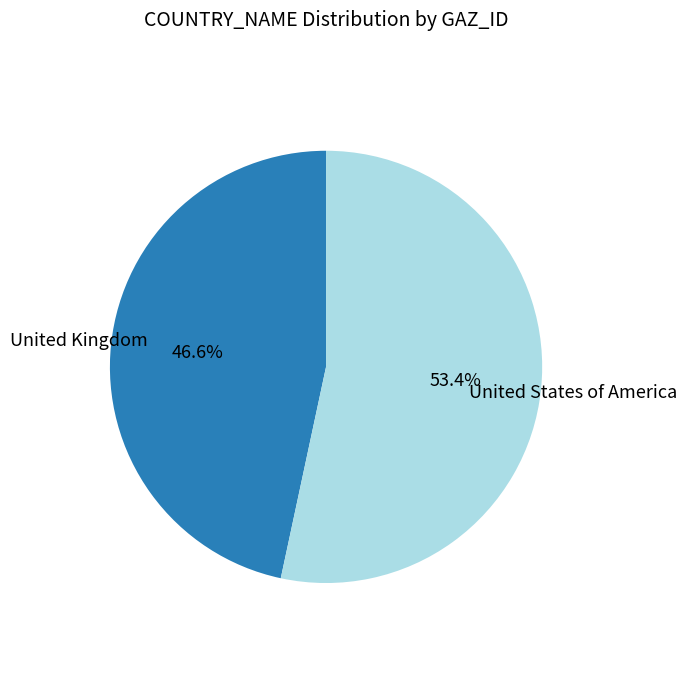

Is there a majority slice in this chart?

Yes